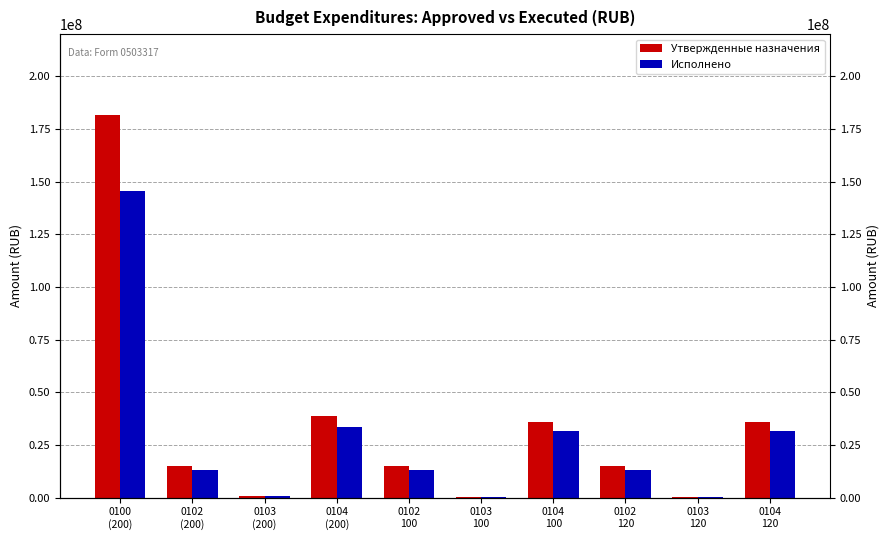

What are all the series names shown in the legend?

Утвержденные назначения, Исполнено